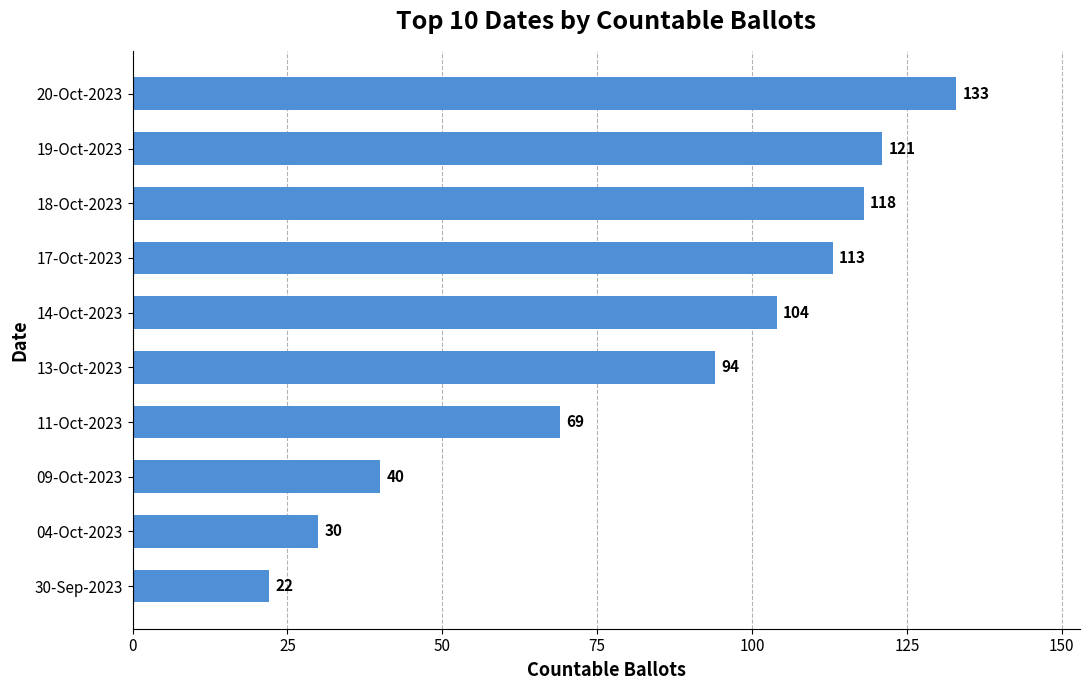

What is the ratio of the value at 11-Oct-2023 to the value at 17-Oct-2023?

0.6